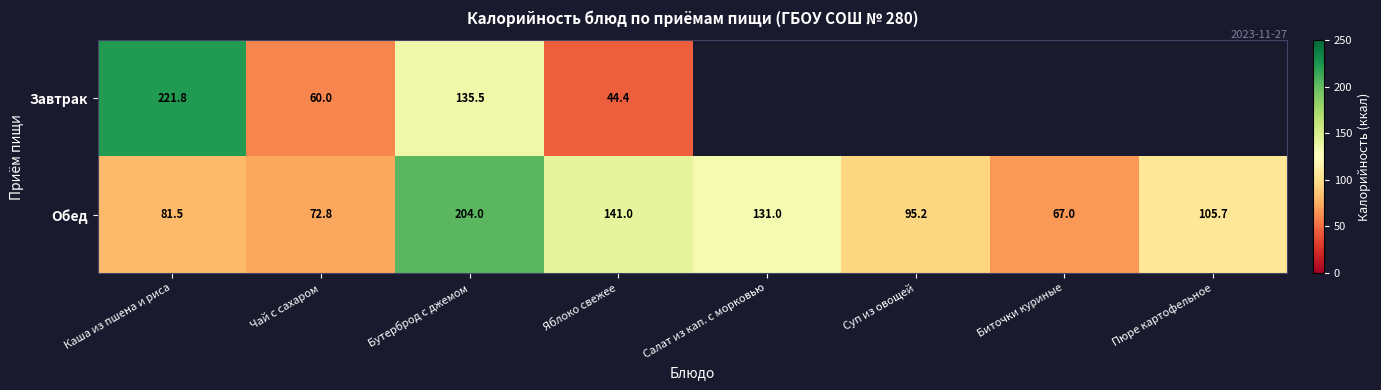

Read the Обед value at Каша из пшена и риса.

81.5